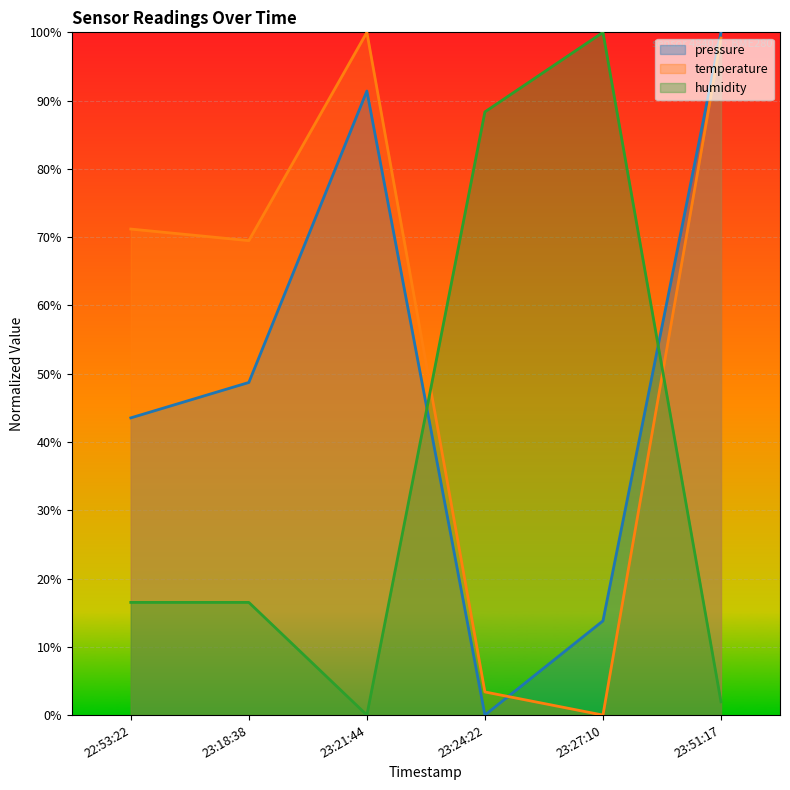

Which series changed the most between 22:53:22 and 23:51:17?

pressure